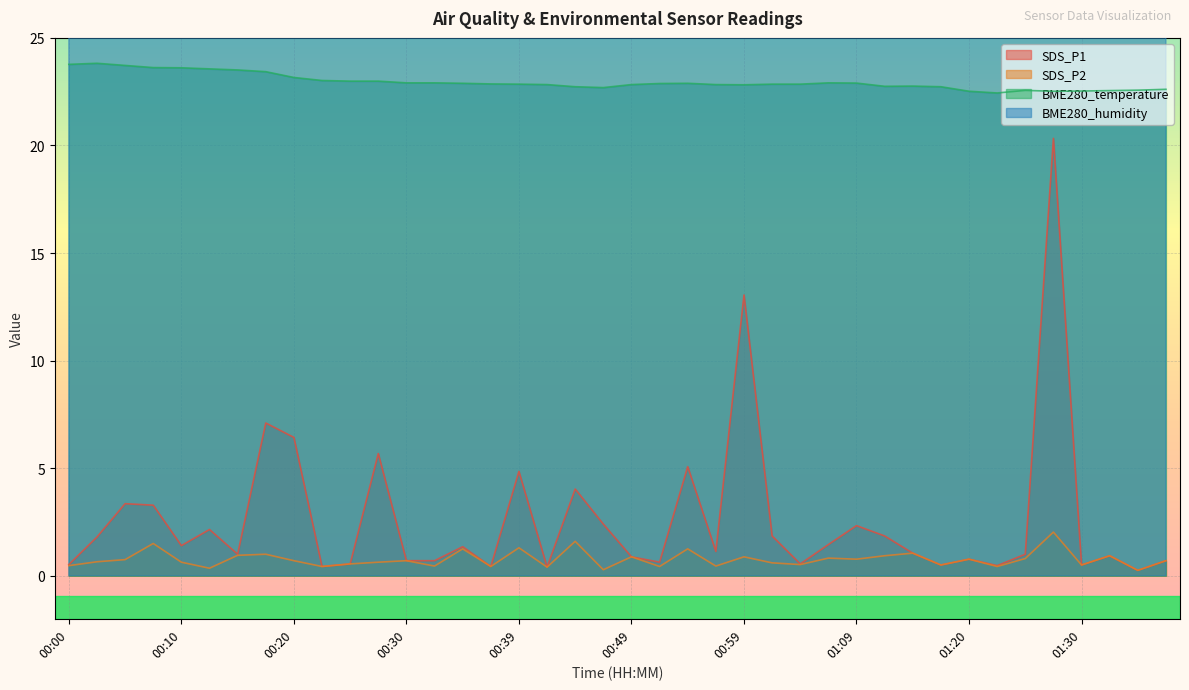

How many interior local peaks does the SDS_P1 series have?

13